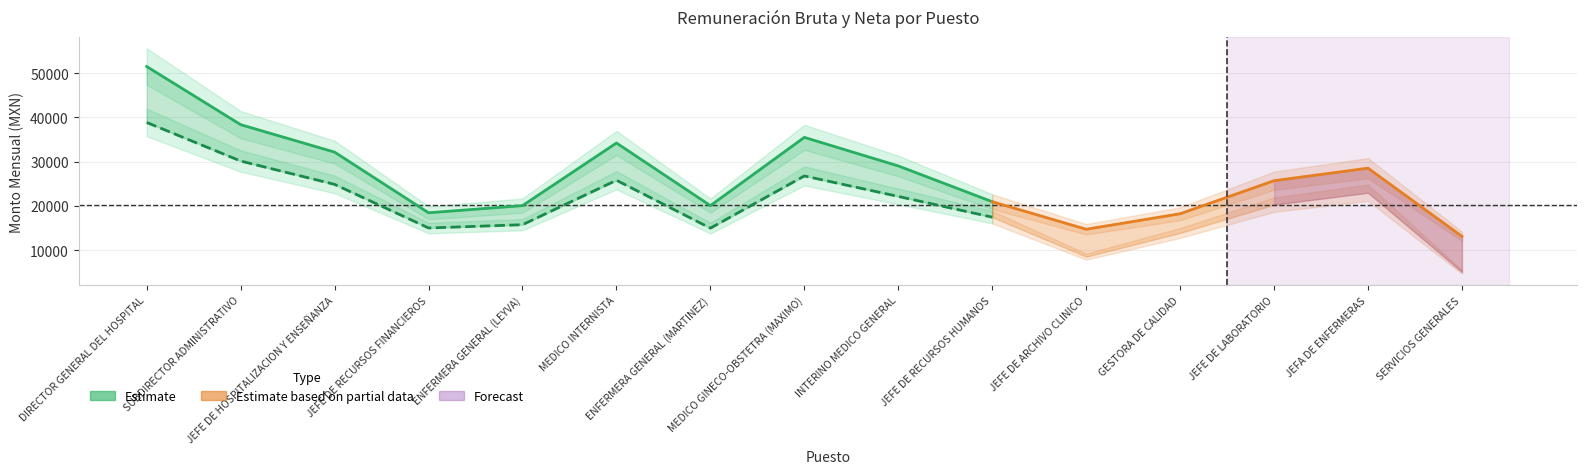

True or false: the data has more than 2 interior local peaks.

False